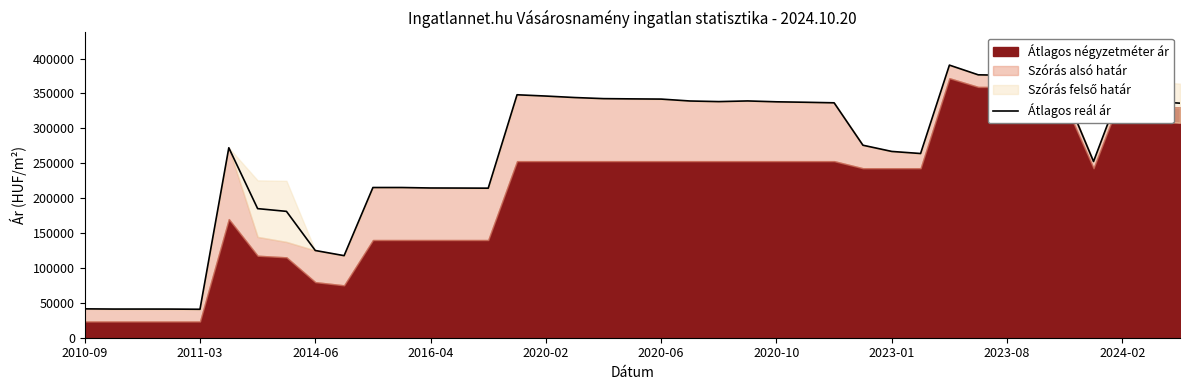

What is the lowest value of the Átlagos reál ár series?

40776